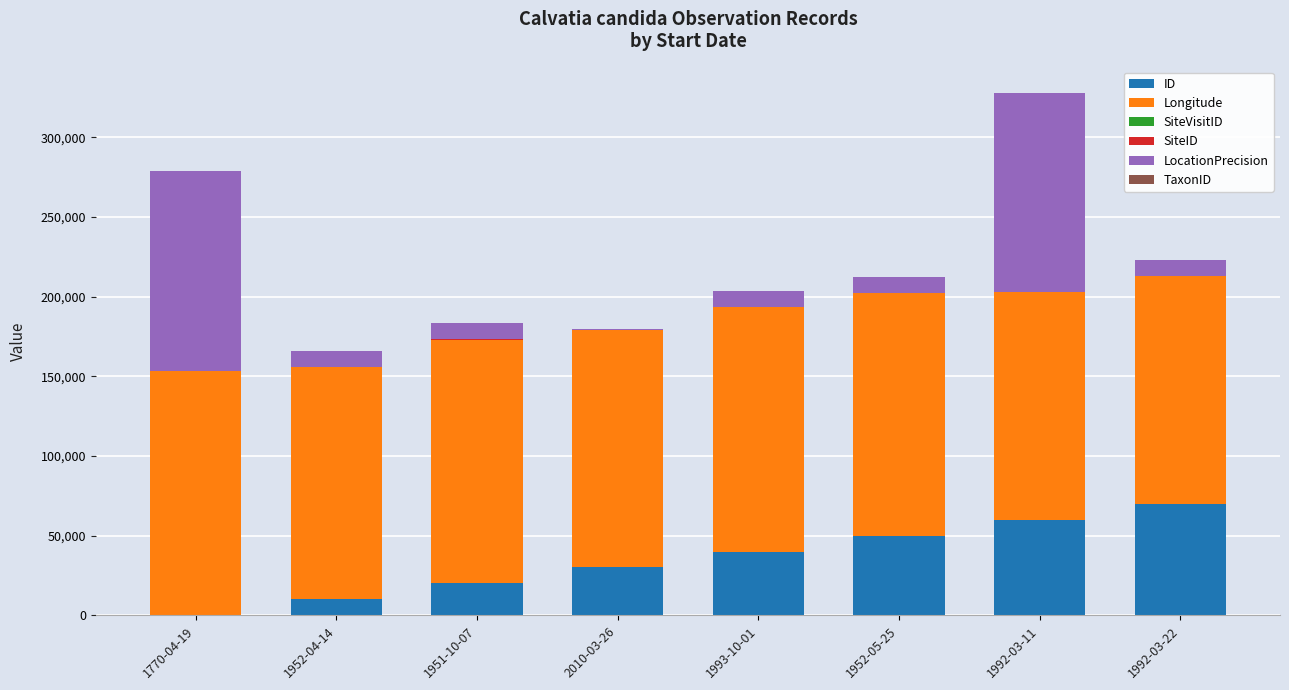

What is the maximum value for ID?

70000.0